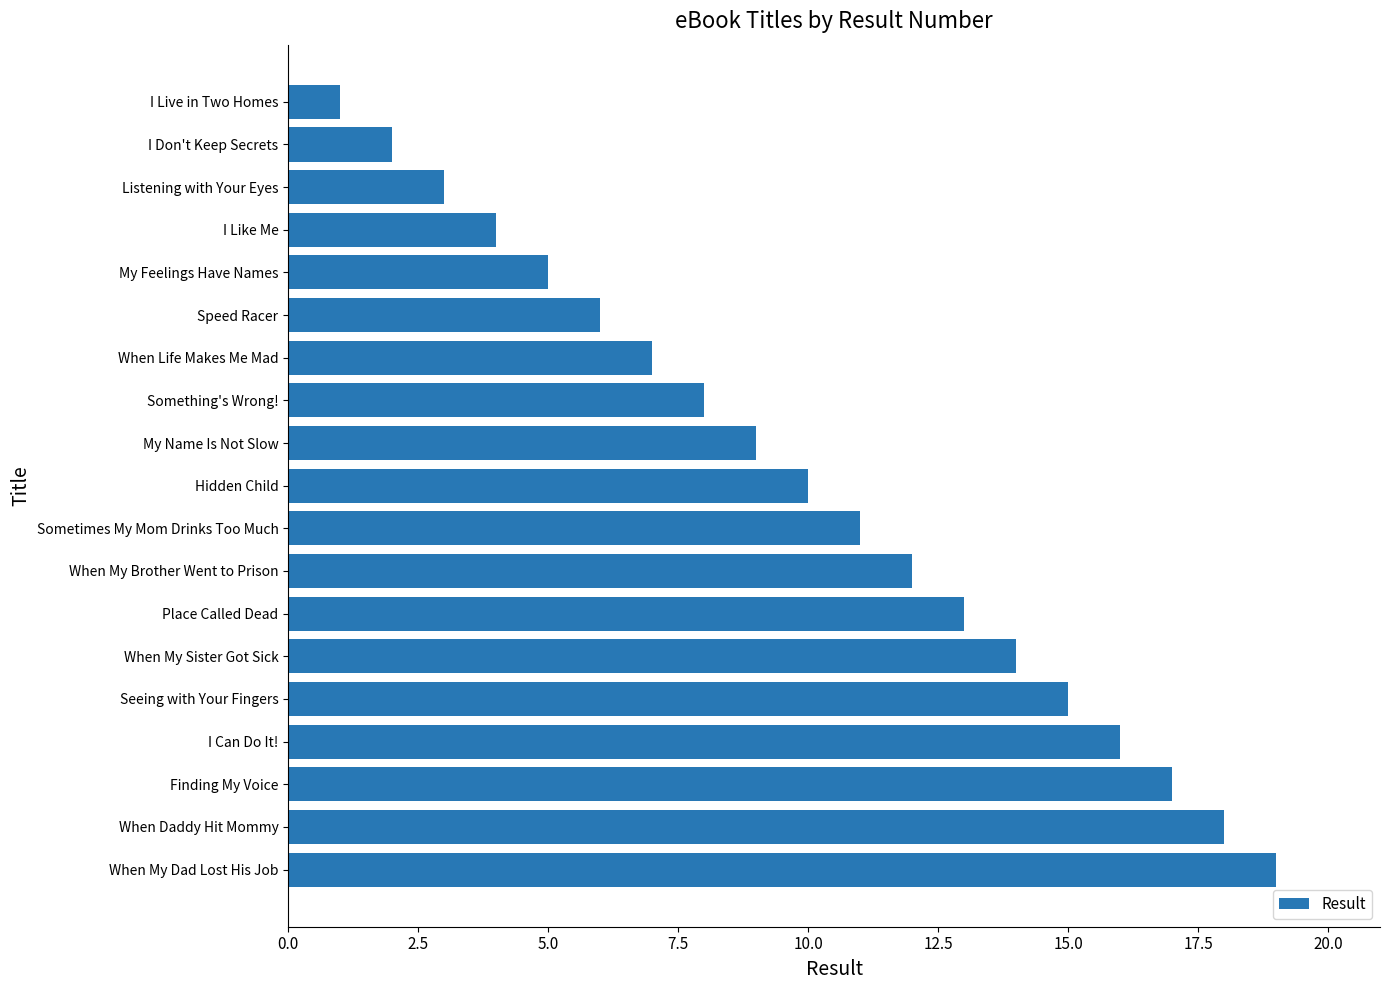

Which label corresponds to the smallest value in the chart?

I Live in Two Homes